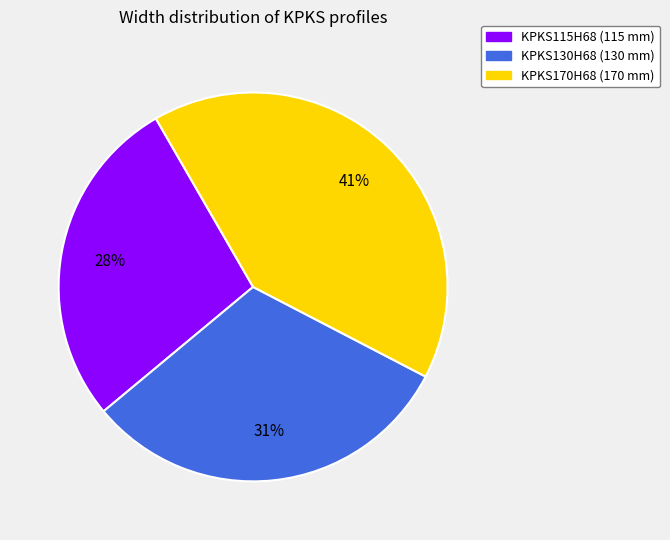

Combined, do KPKS130H68 and KPKS115H68 account for over 50%?

Yes